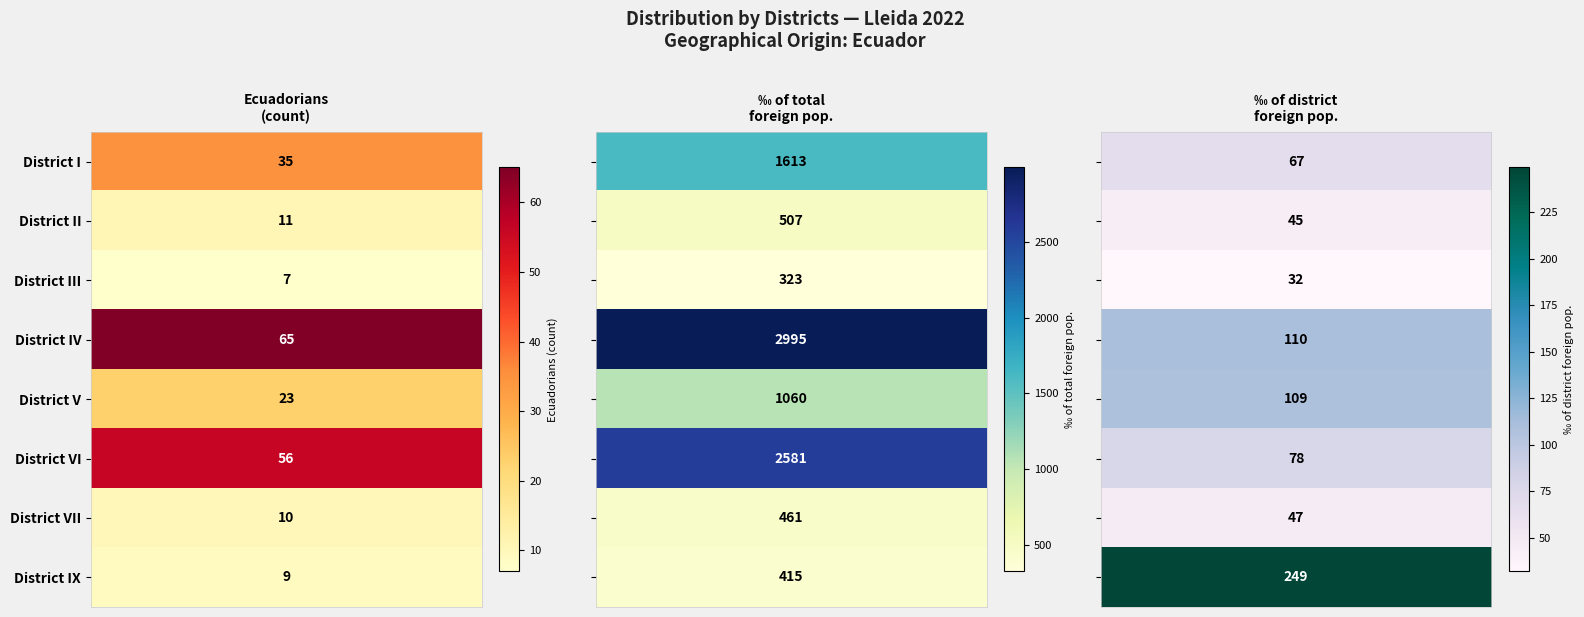

What is the difference between the second highest and minimum values in the District V series?

86